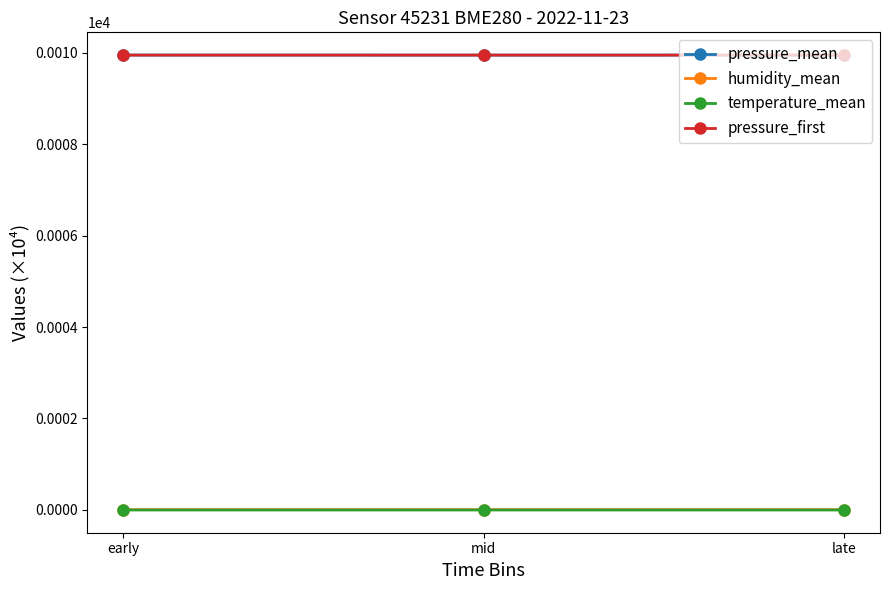

The value of pressure_first at late is 9.9. True or false?

True